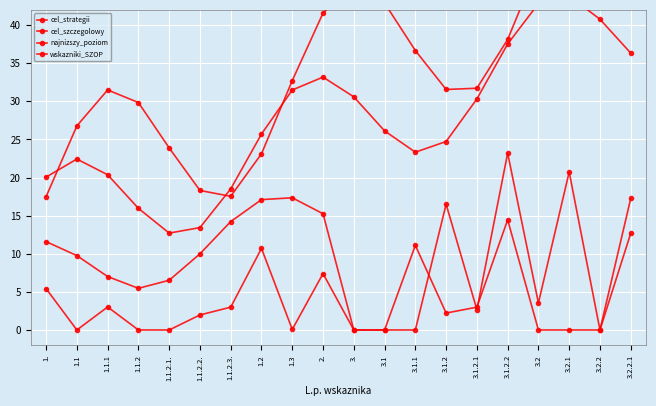

At how many categories does at least one series exceed 34?

9